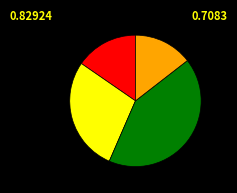

How many slices are in this pie chart?

4